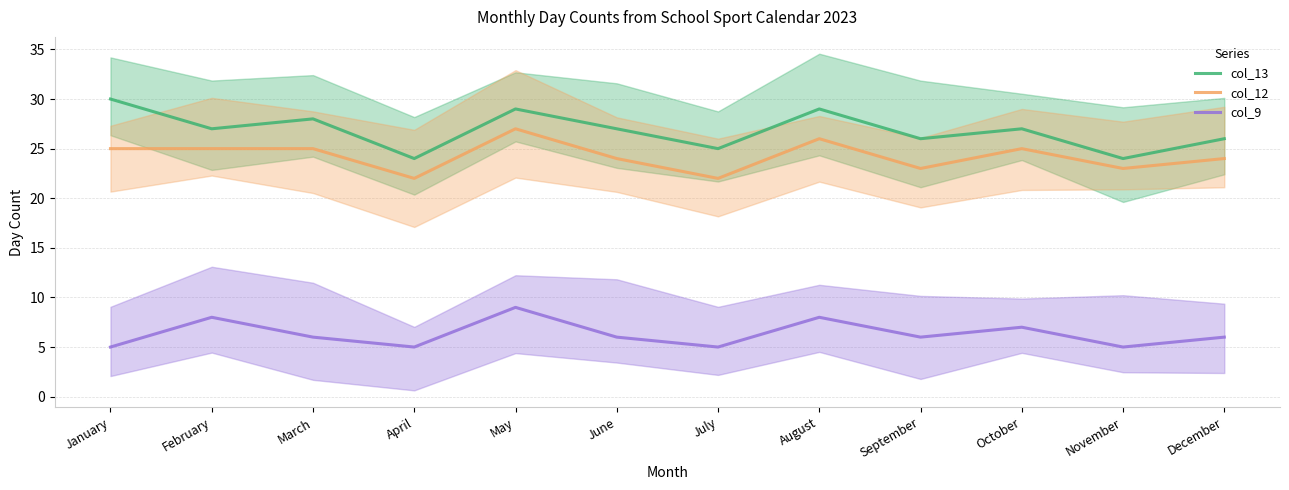

At which label does col_12 reach its peak?

May